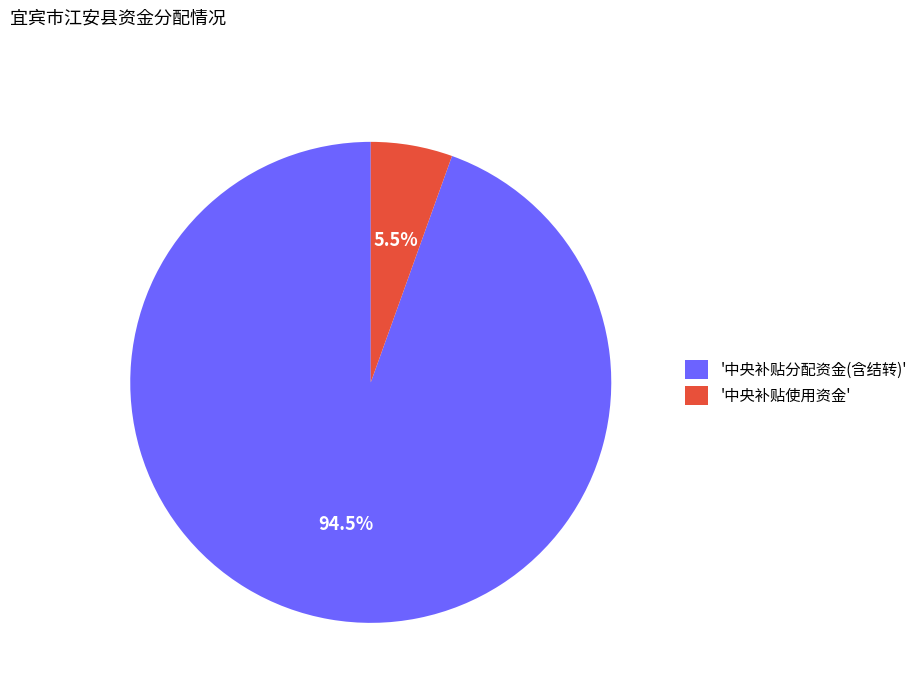

Is there any slice that represents more than half of the pie?

Yes